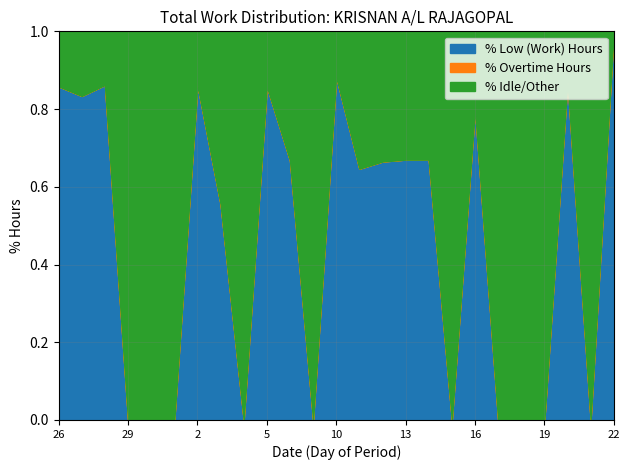

True or false: Undertime and Overtime cross at least once.

False